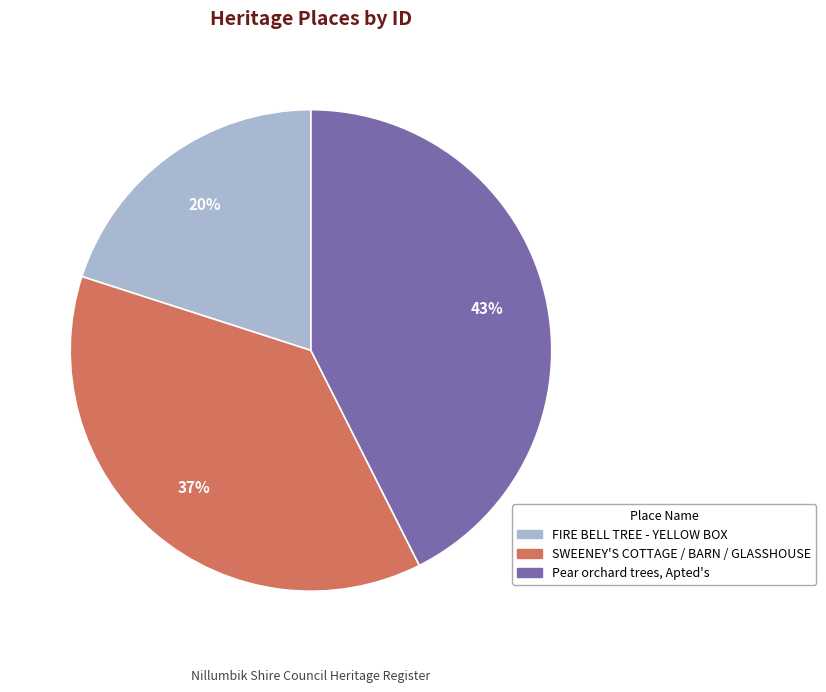

Is SWEENEY'S COTTAGE / BARN / GLASSHOUSE the majority of the pie?

No